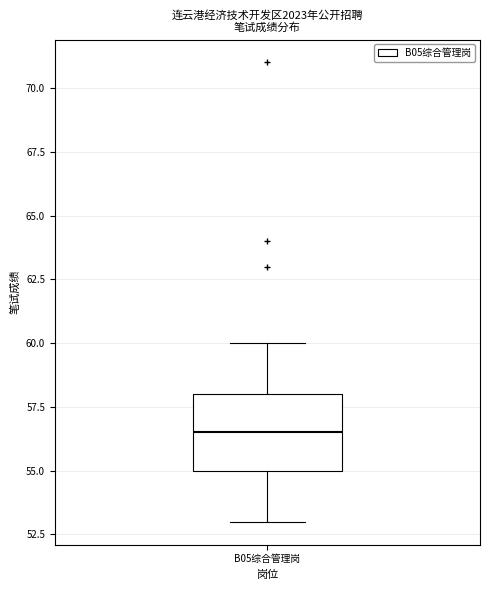

Transcribe this box plot: give where the median line is, the range the box spans, and where the two whiskers end, as read against the y-axis. The values are not printed on the chart, so give them approximately, as read against the axis.

median 56.5, box 55.0 to 58.0, whiskers 53.0 to 60.0